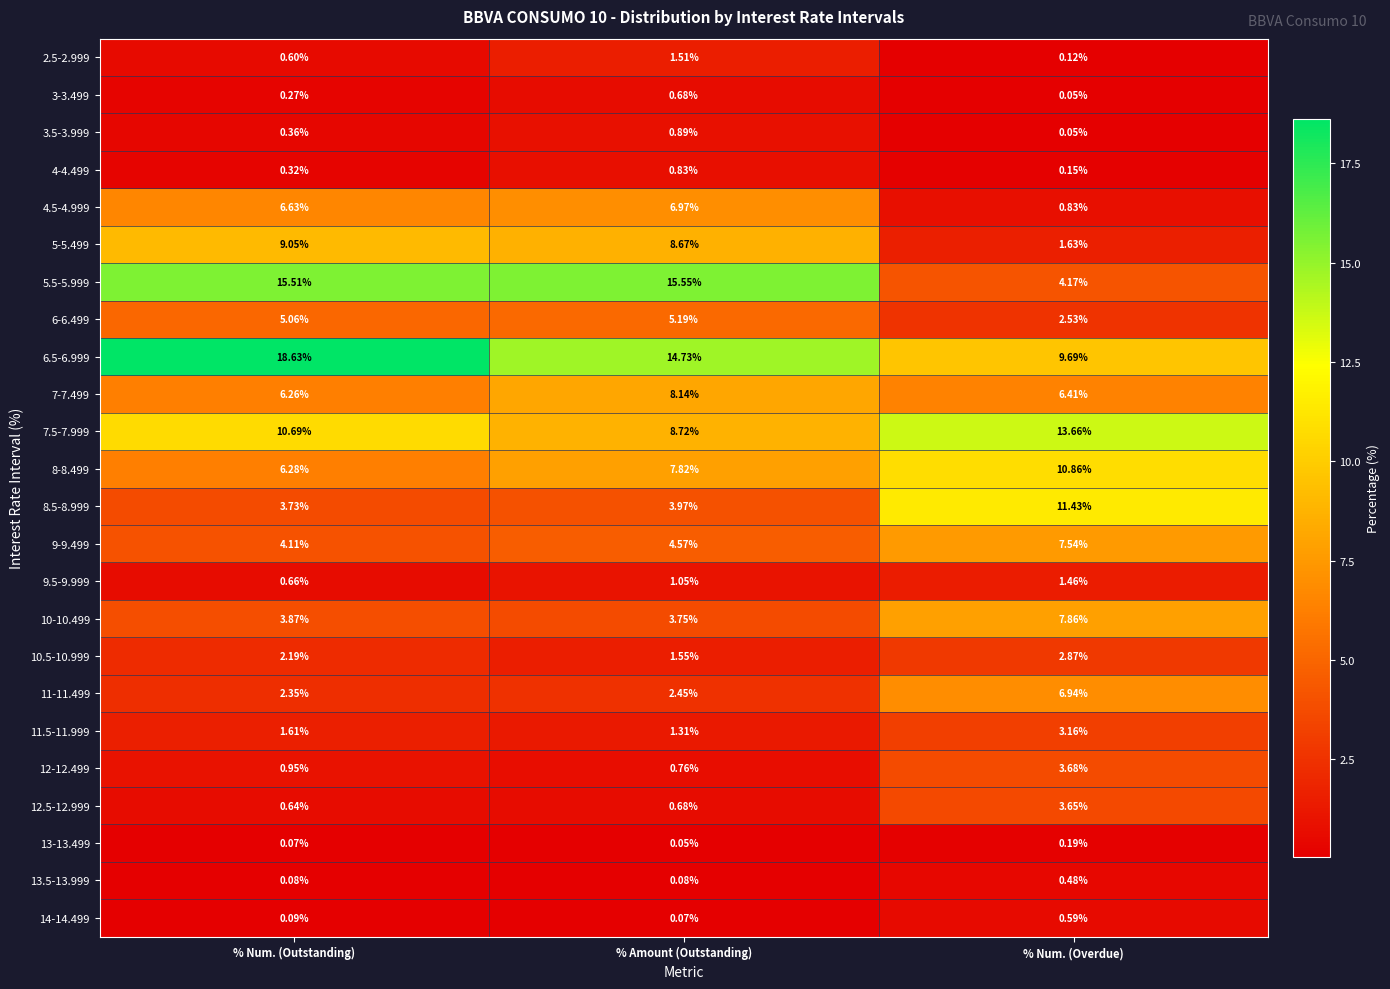

At which label does 9.5-9.999 reach its minimum?

% Num. (Outstanding)